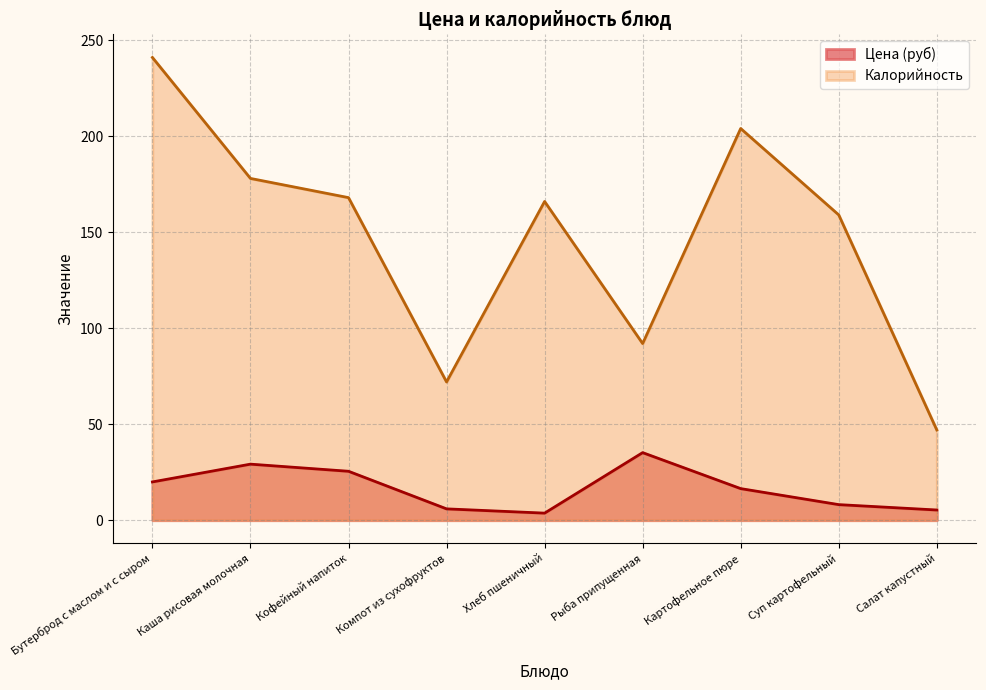

What is the difference between the Калорийность values at Кофейный напиток and Суп картофельный?

9.0